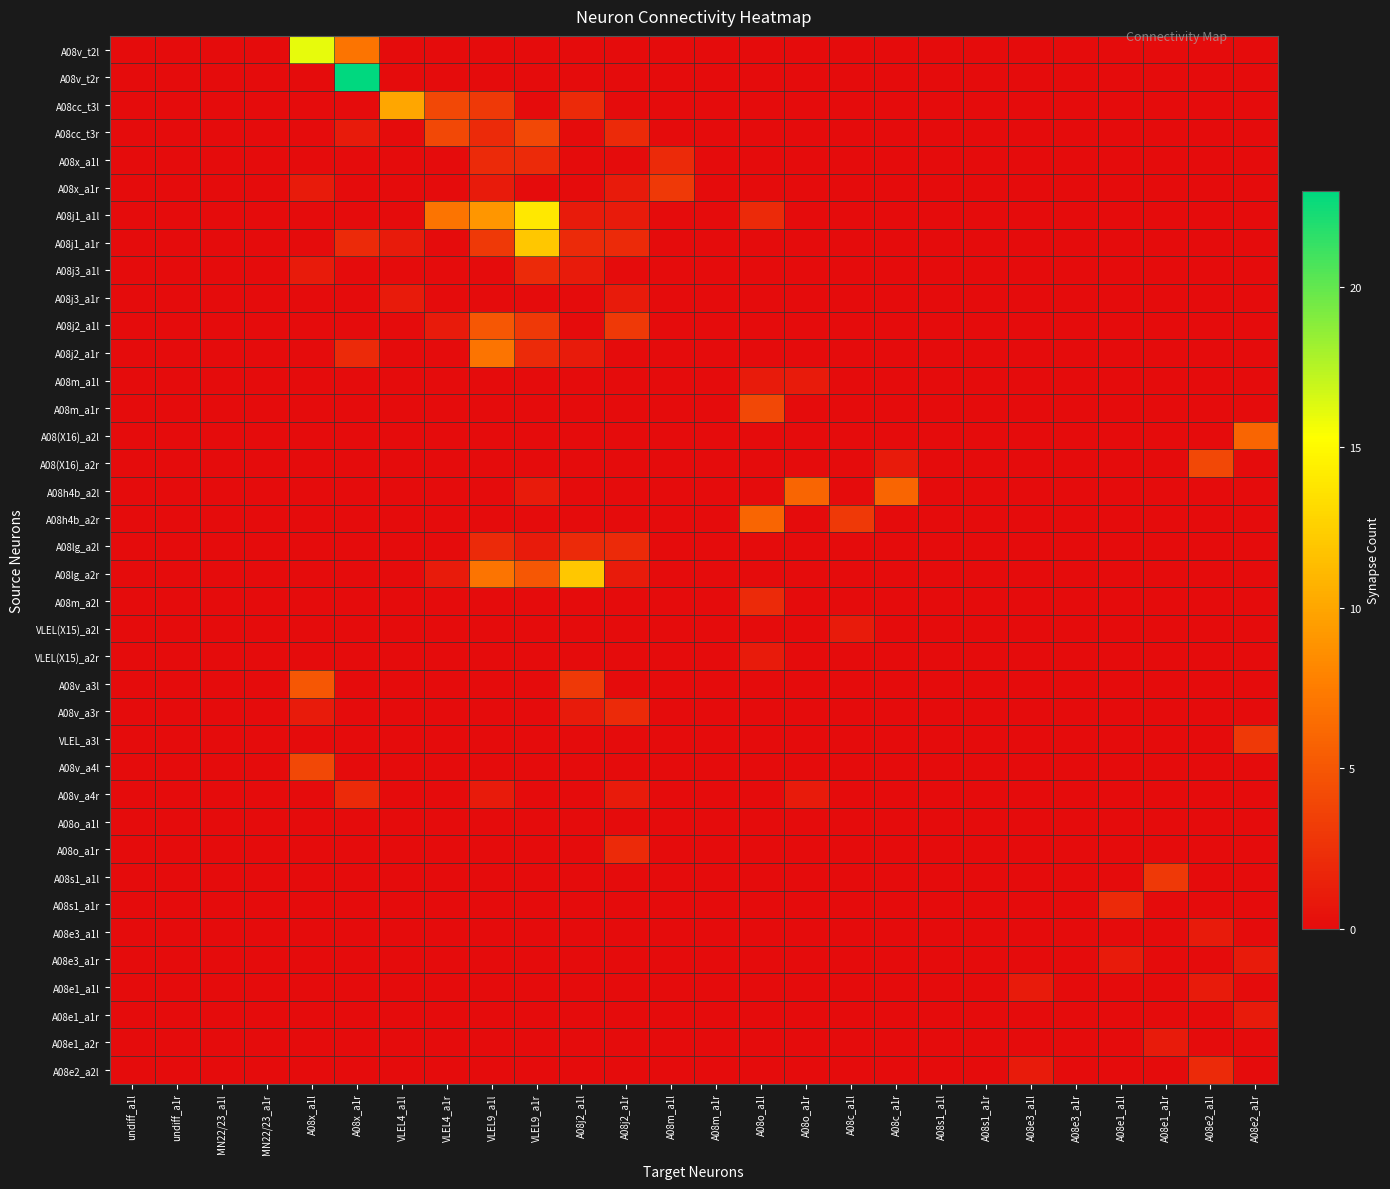

Which series has the largest total across all categories?

A08j1_a1l